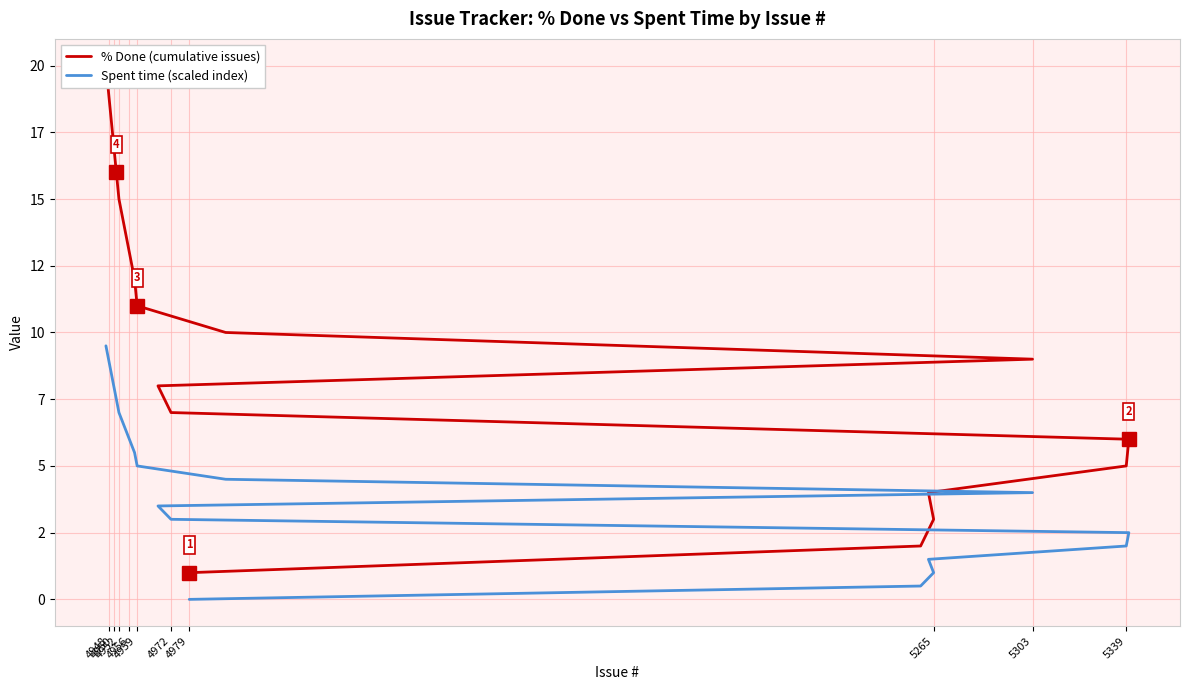

True or false: Spent time (scaled index) has more than 0 points higher than both neighbors.

False